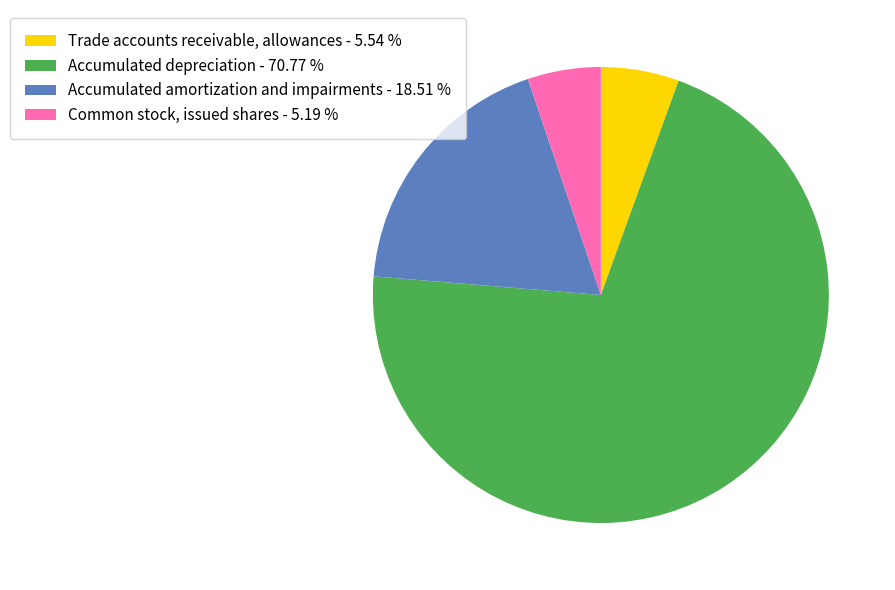

Is the sum of Accumulated amortization and impairments - 18.51 % and Accumulated depreciation - 70.77 % greater than half?

Yes